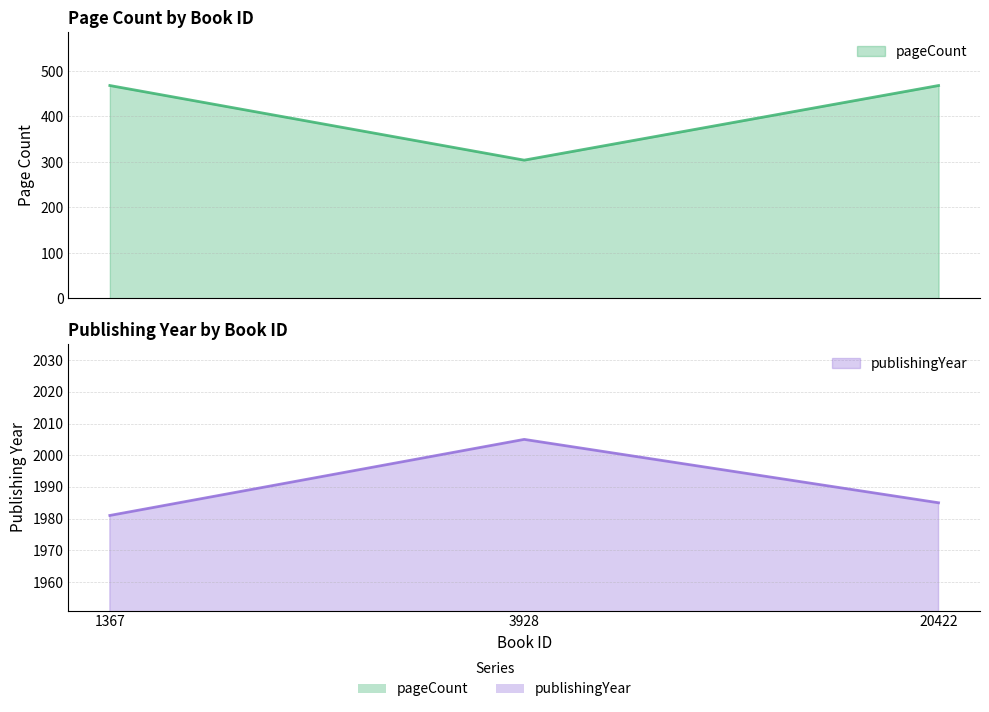

At 3928, list the series in order from smallest to largest.

pageCount, publishingYear